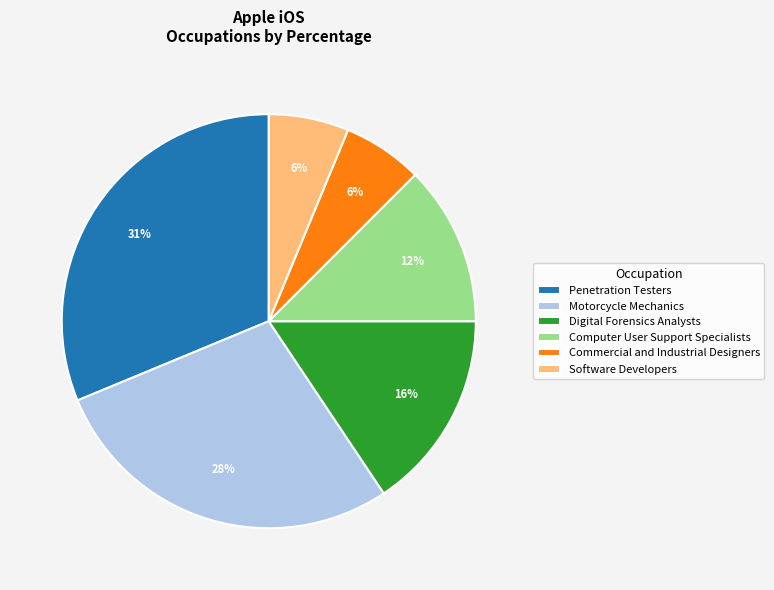

How many slices are in this pie chart?

6